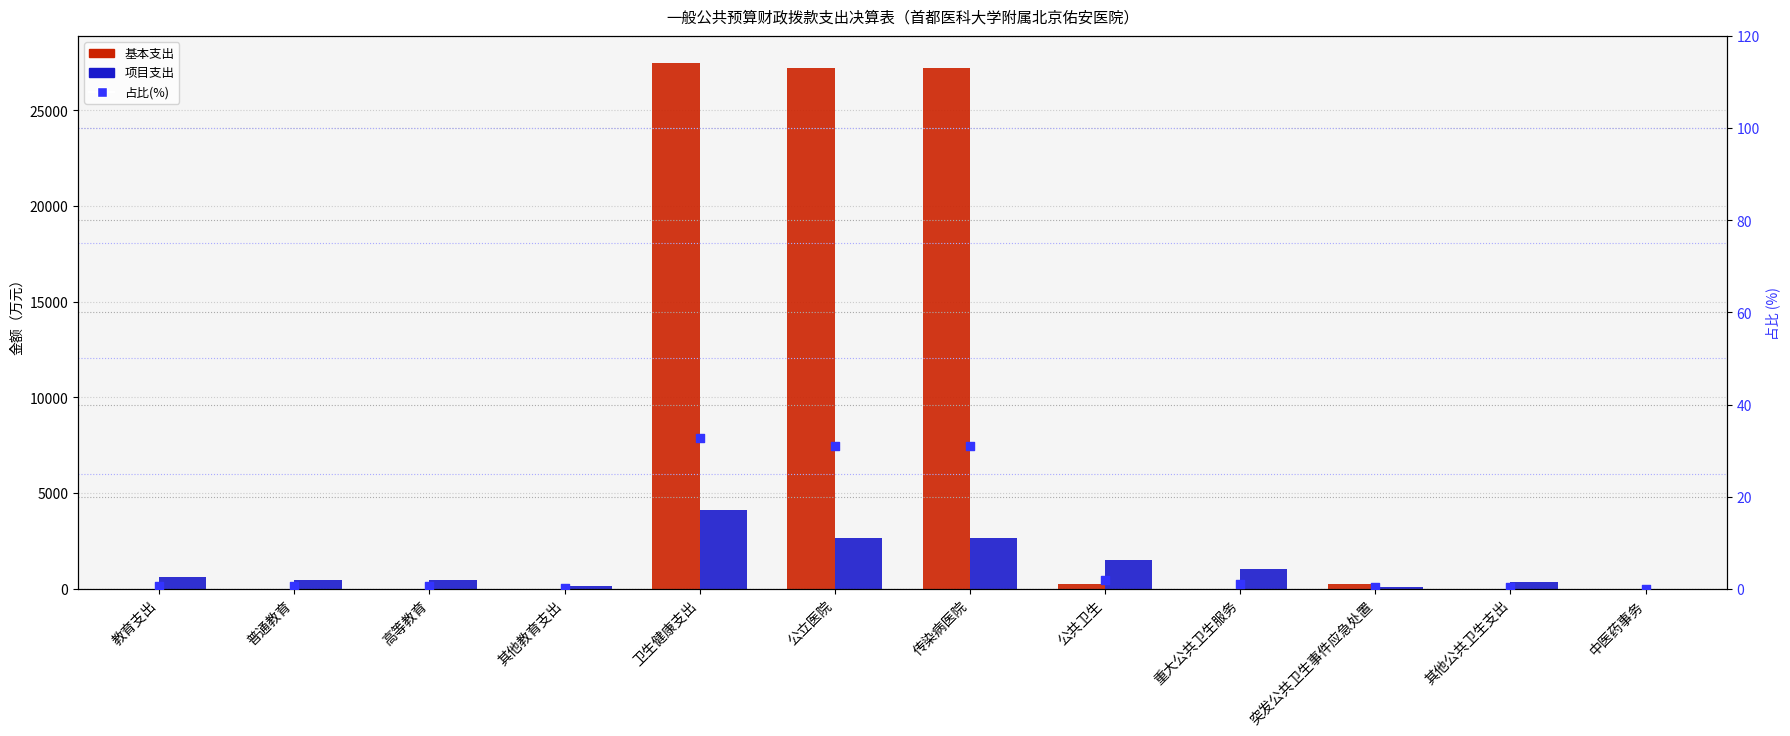

Which series contains the lowest Y value?

基本支出